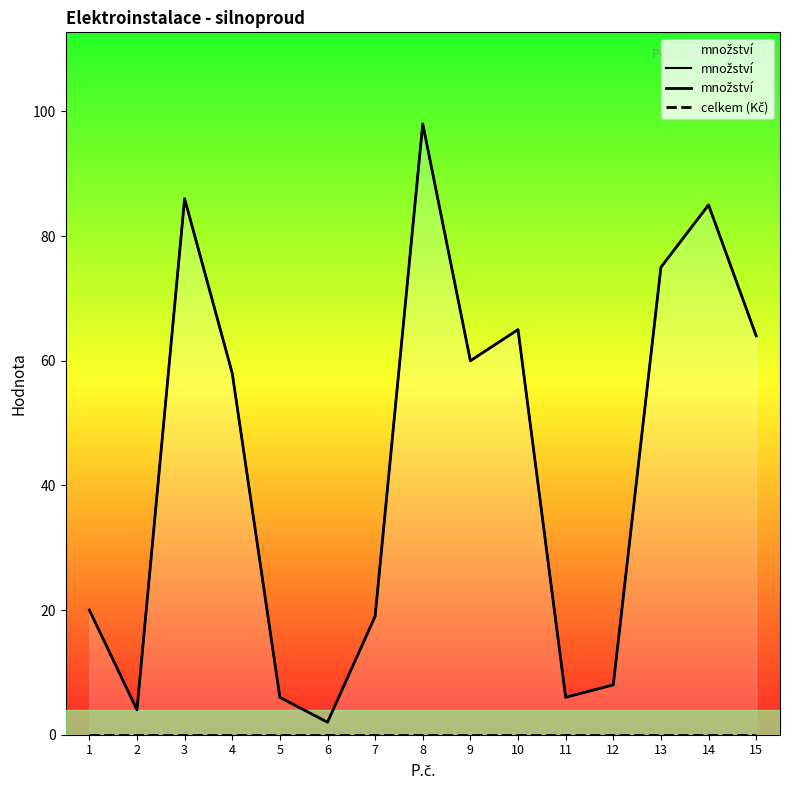

In množství, how many points are lower than both neighbors (excluding endpoints)?

4